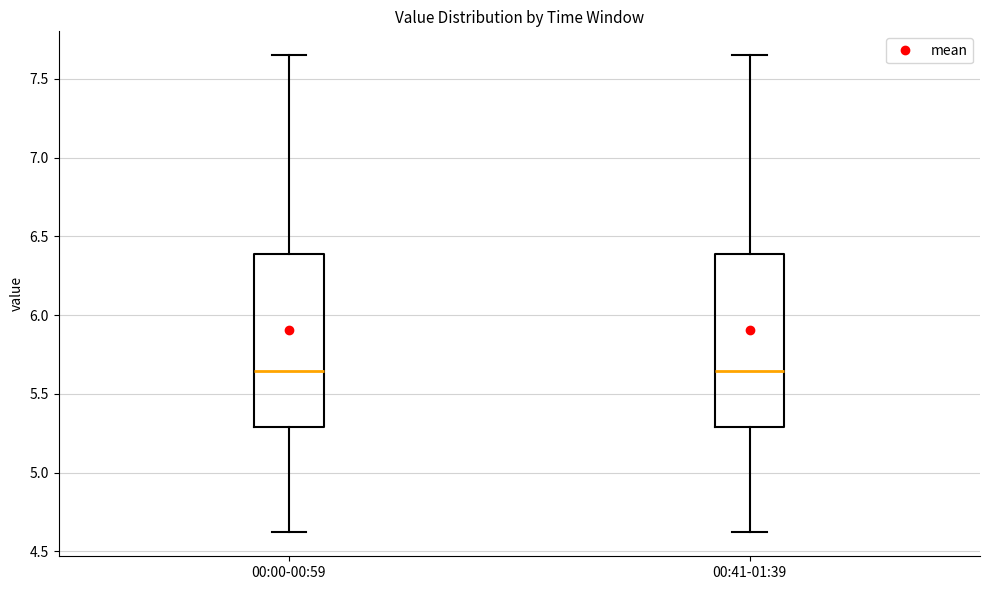

Where does the upper whisker of the box for 00:00-00:59 end on the y-axis? The values are not printed on the chart, so give them approximately, as read against the axis.

7.65